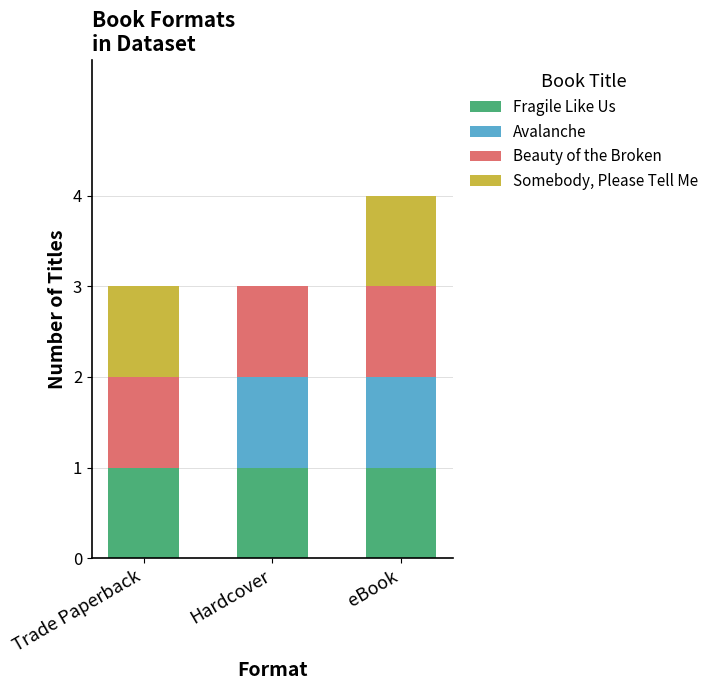

At which category is the sum across all series the highest?

eBook